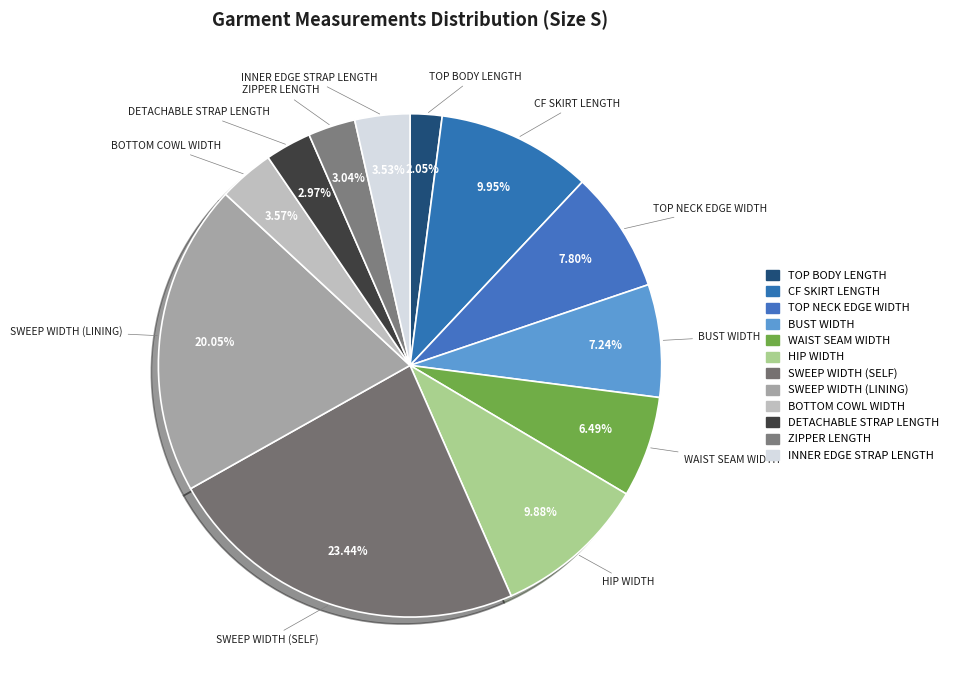

Which category has the biggest portion of the pie?

SWEEP WIDTH (SELF)